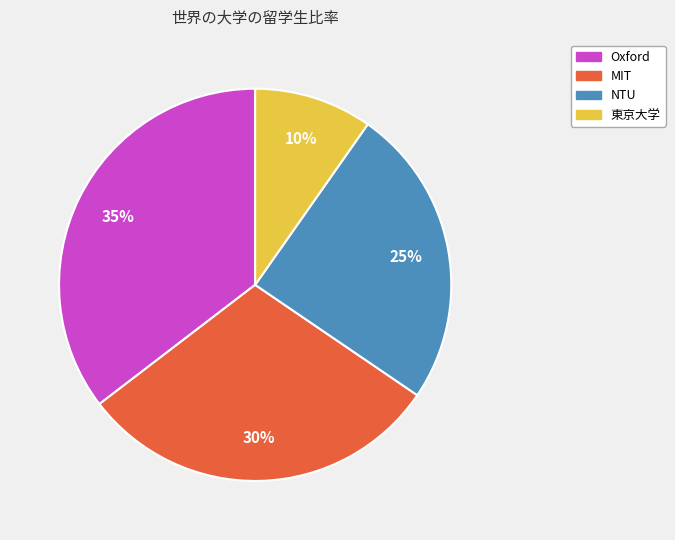

Do 東京大学 and Oxford together represent more than half of the pie?

No